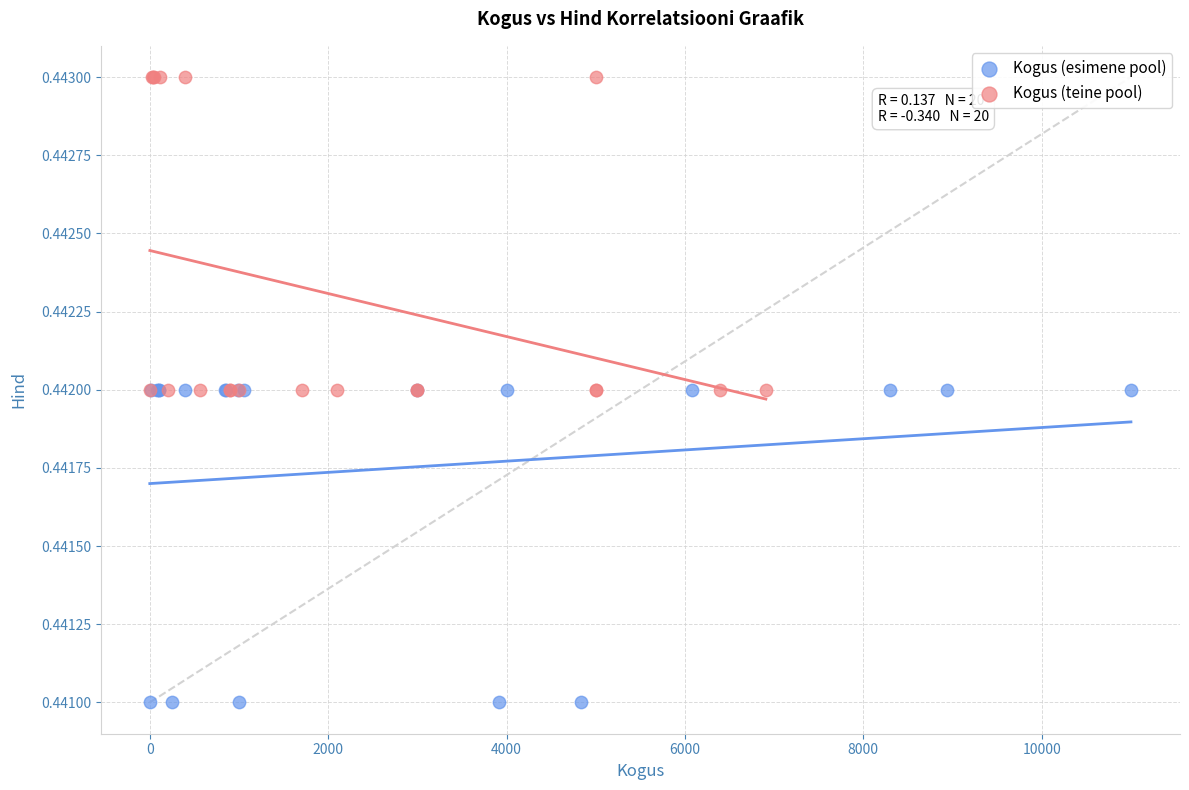

Which series reaches the minimum Y coordinate?

Kogus (esimene pool)